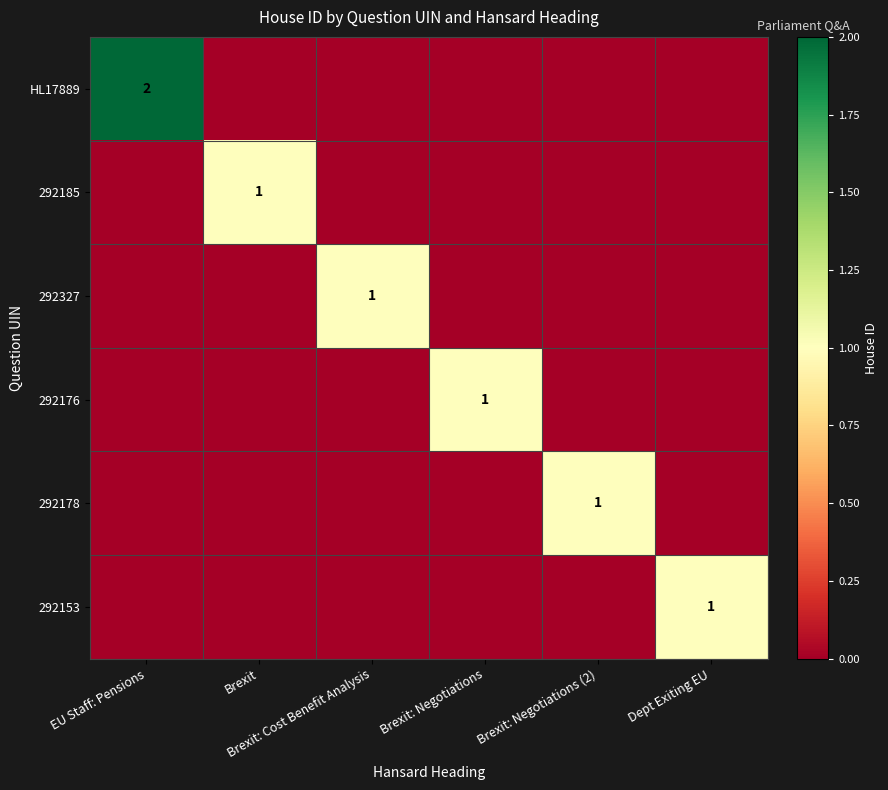

Which series changed the most between Brexit: Cost Benefit Analysis and Brexit: Negotiations?

292327